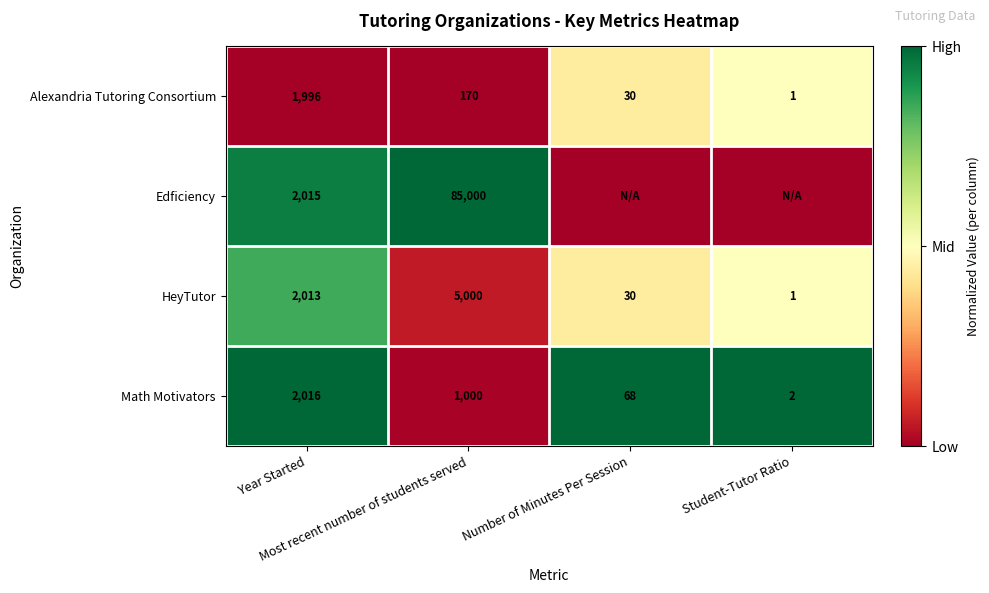

What is the difference between the second highest and second lowest values in the Alexandria Tutoring Consortium series?

140